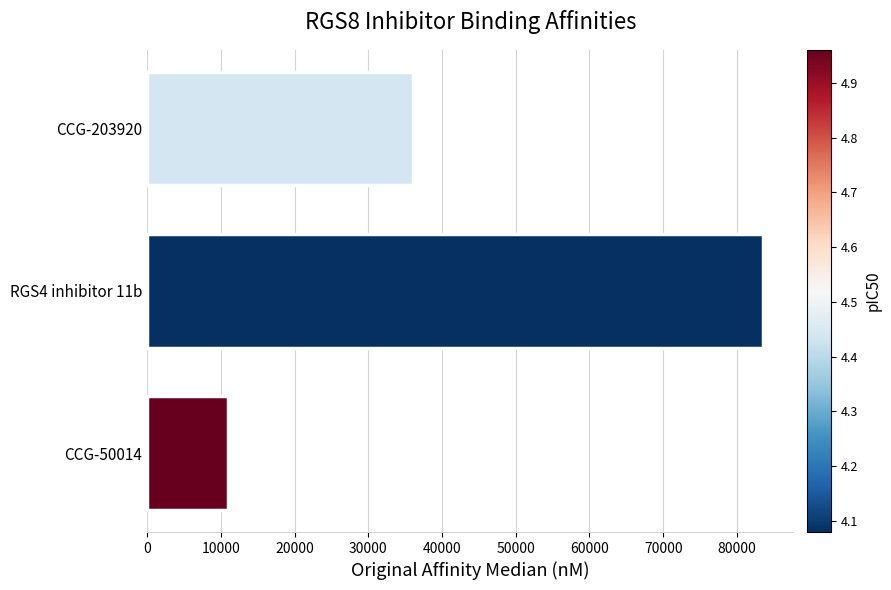

What is the difference between the maximum and minimum values?

72500